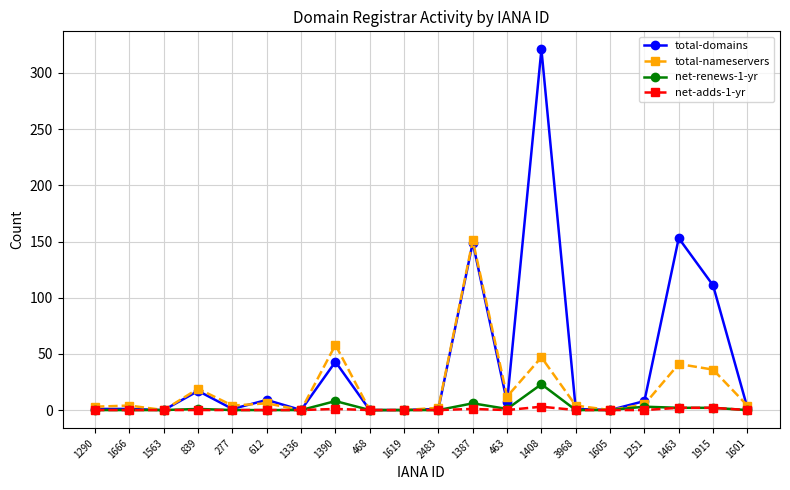

What position from the right is 839?

17